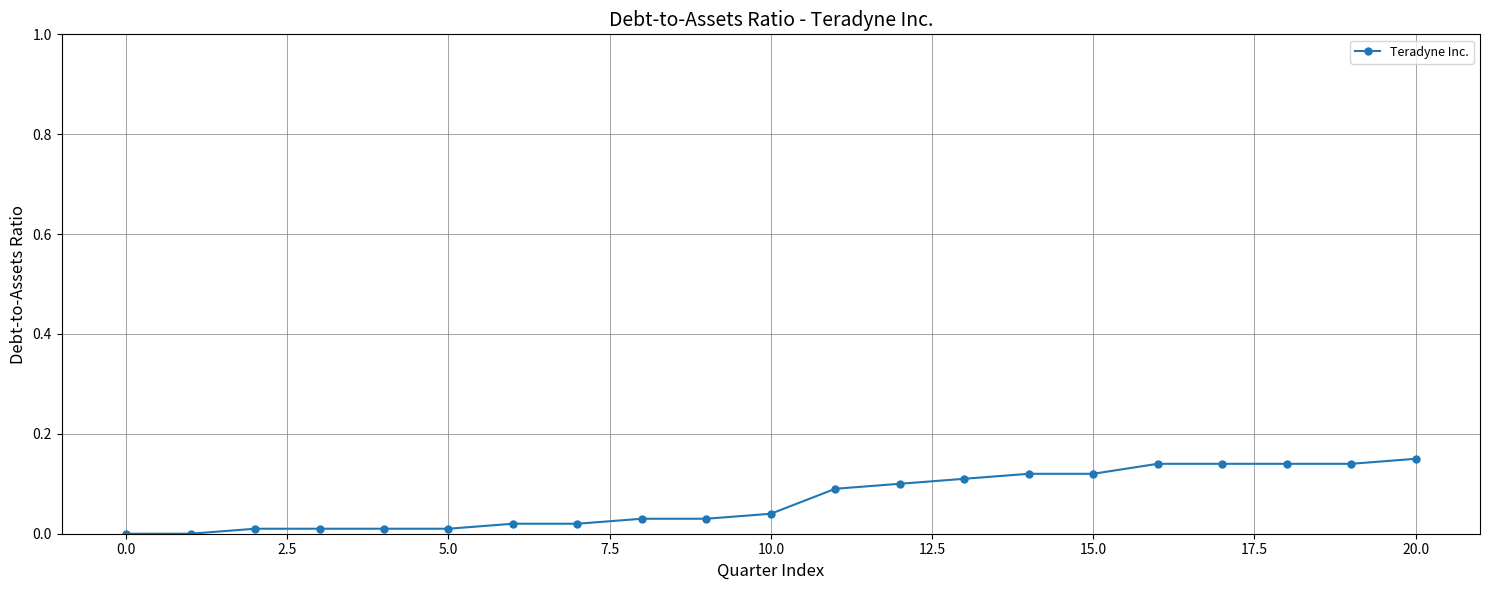

What is the sum of all values?

1.4